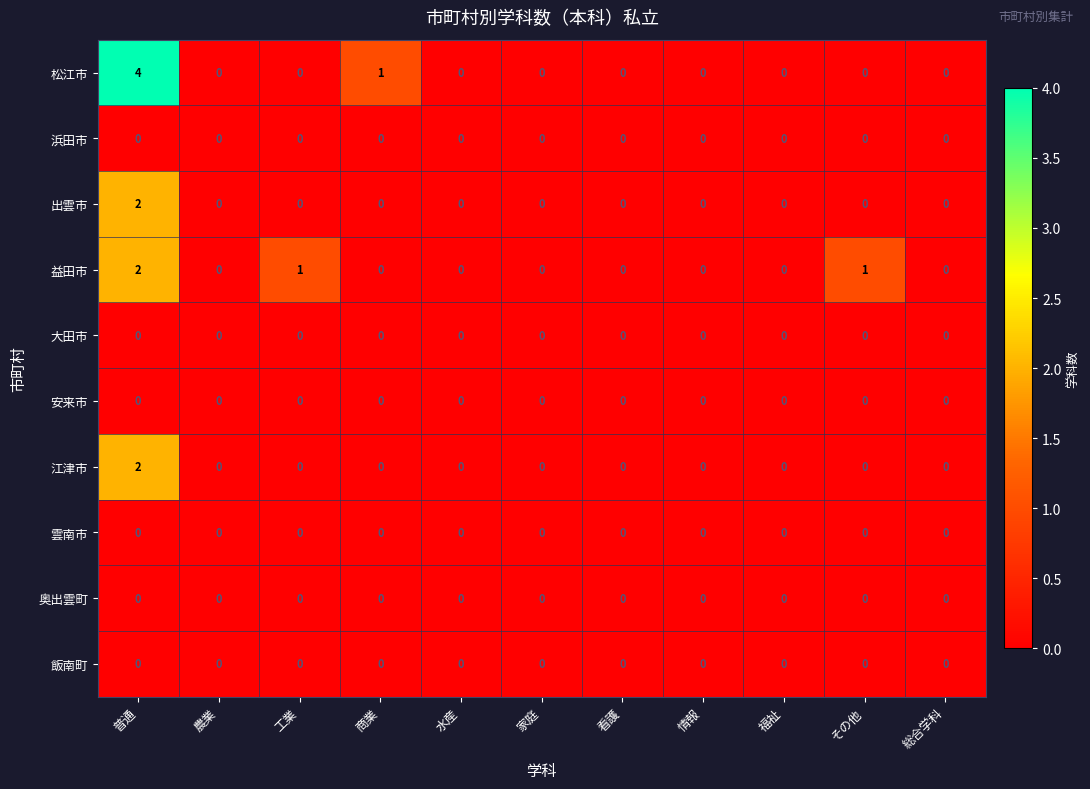

True or false: 奥出雲町 has a value of 0 at 家庭.

True